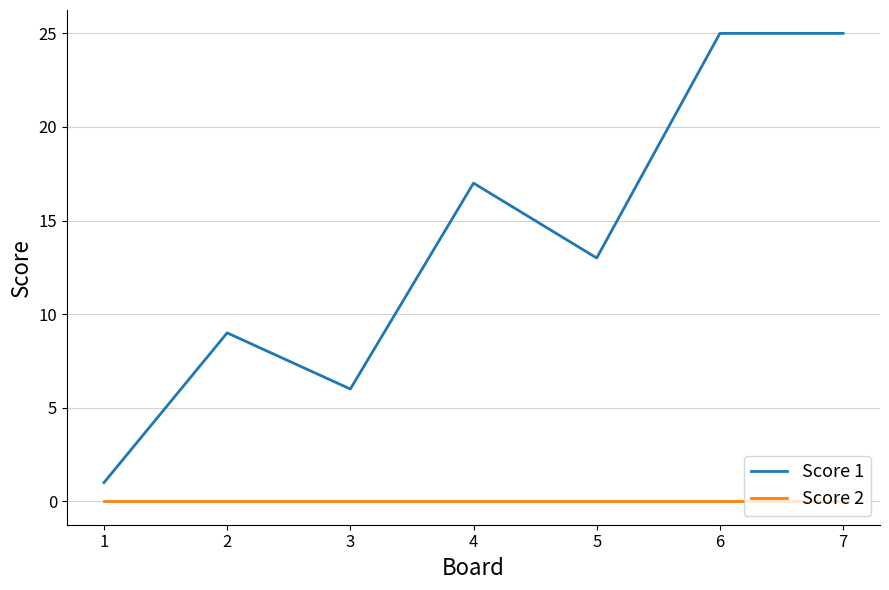

Count the number of categories in the chart.

7